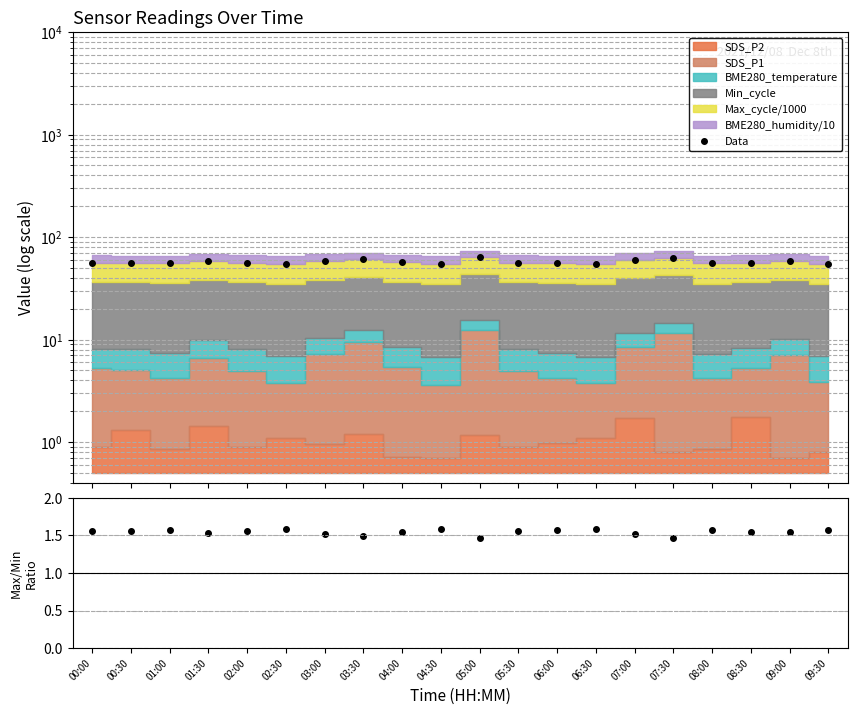

How many Ratio values are between 1 and 2?

20